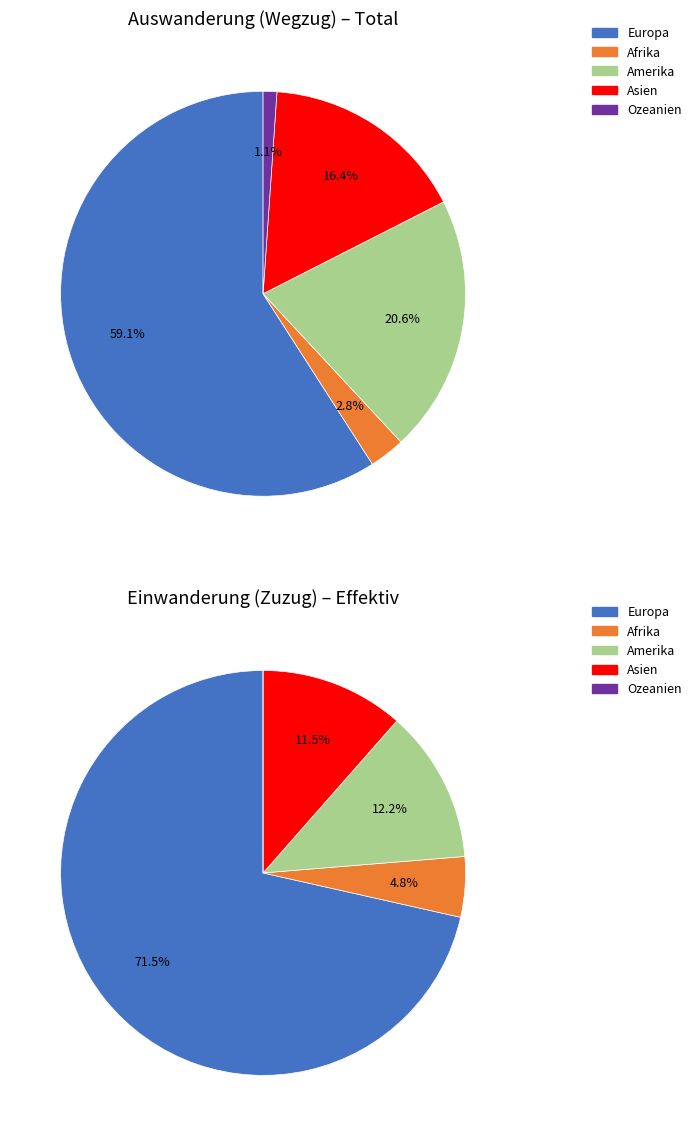

How many slices are in this pie chart?

5